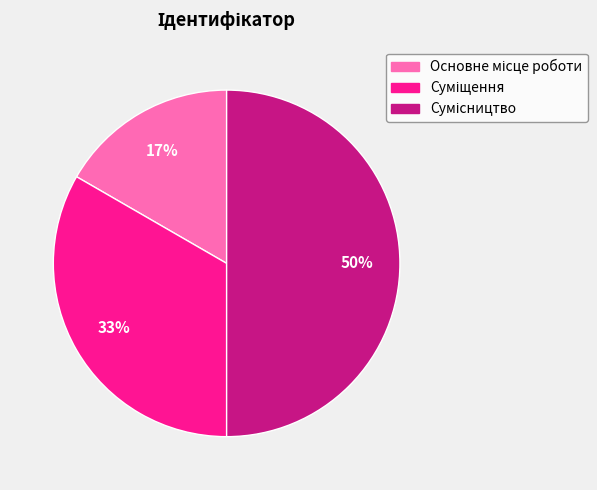

To the nearest percent, what is the average slice percentage?

33%